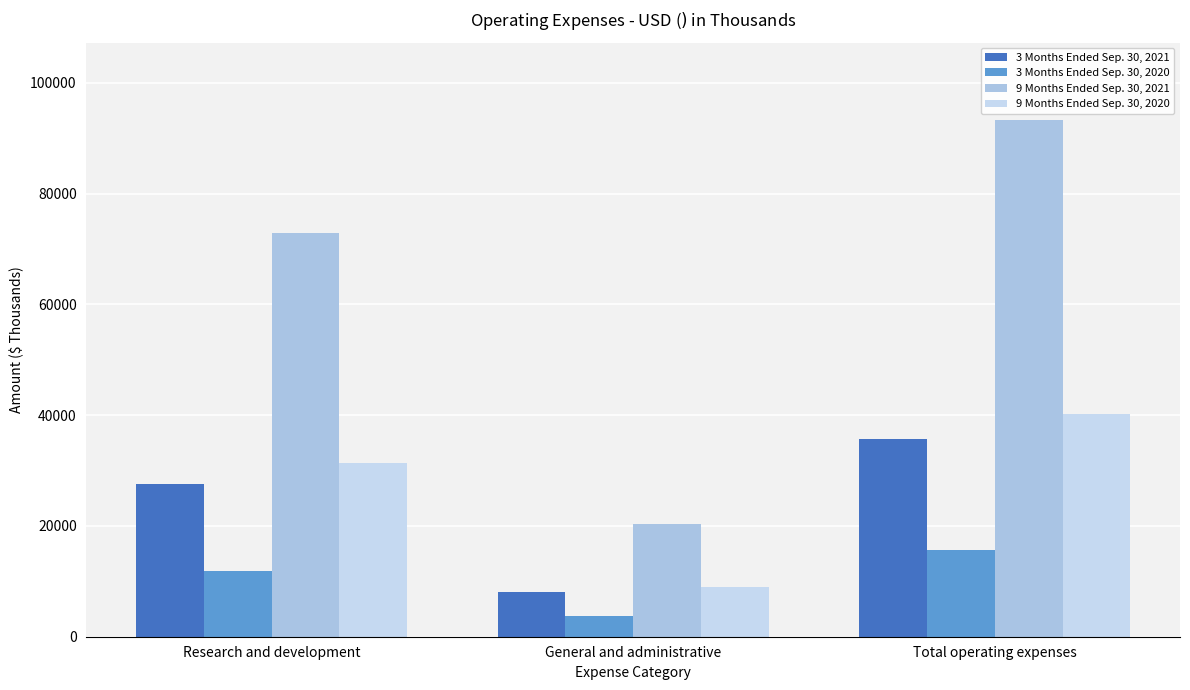

What is the average value of the 3 Months Ended Sep. 30, 2021 series?

23787